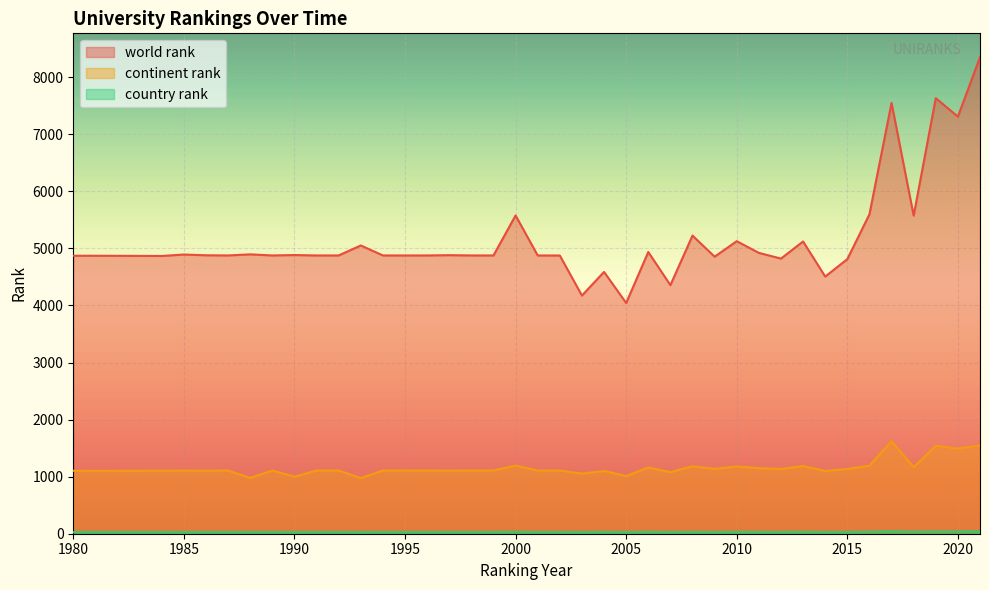

Reading left to right, what are all the values shown in this chart?

world rank: 1980=4872	1981=4872	1984=4868	1985=4893	1986=4880	1987=4877	1988=4896	1989=4877	1990=4884	1991=4877	1992=4877	1993=5052	1994=4877	1995=4877	1996=4877	1997=4882	1998=4877	1999=4877	2000=5578	2001=4877	2002=4876	2003=4174	2004=4588	2005=4044	2006=4937	2007=4357	2008=5225	2009=4855	2010=5127	2011=4922	2012=4822	2013=5122	2014=4507	2015=4812	2016=5598	2017=7550	2018=5575	2019=7633	2020=7310	2021=8352
continent rank: 1980=1104	1981=1101	1984=1105	1985=1106	1986=1105	1987=1108	1988=978	1989=1108	1990=999	1991=1108	1992=1108	1993=975	1994=1108	1995=1108	1996=1108	1997=1106	1998=1108	1999=1108	2000=1194	2001=1108	2002=1107	2003=1053	2004=1100	2005=1011	2006=1160	2007=1079	2008=1182	2009=1136	2010=1181	2011=1149	2012=1134	2013=1187	2014=1100	2015=1135	2016=1192	2017=1620	2018=1167	2019=1540	2020=1492	2021=1548
country rank: 1980=28	1981=28	1984=28	1985=28	1986=28	1987=28	1988=28	1989=28	1990=27	1991=28	1992=28	1993=27	1994=28	1995=28	1996=28	1997=28	1998=28	1999=28	2000=33	2001=28	2002=28	2003=26	2004=31	2005=26	2006=31	2007=27	2008=30	2009=27	2010=31	2011=29	2012=28	2013=33	2014=27	2015=29	2016=33	2017=42	2018=33	2019=39	2020=38	2021=41